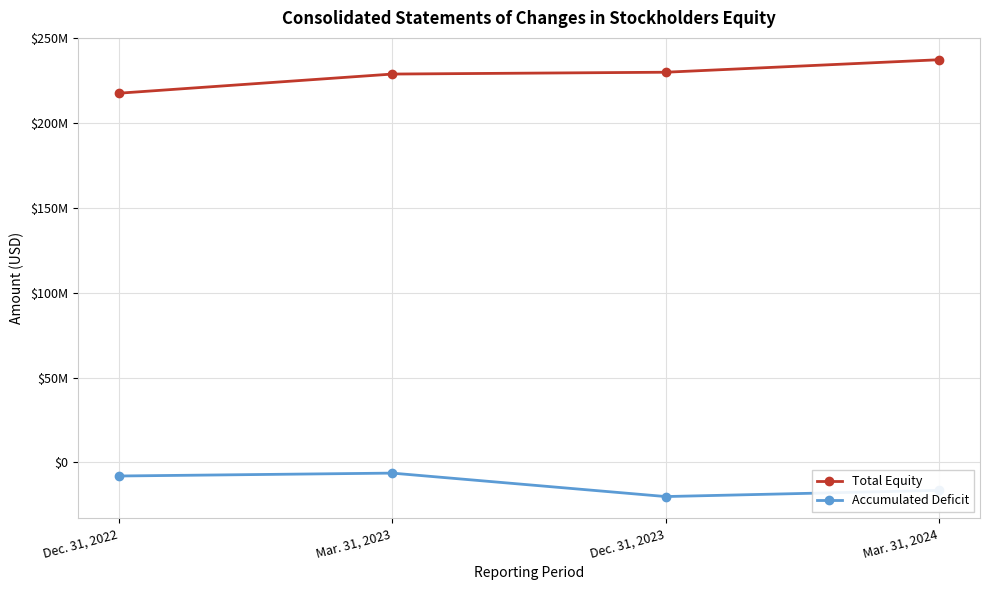

At how many categories does at least one series exceed 64774327?

4